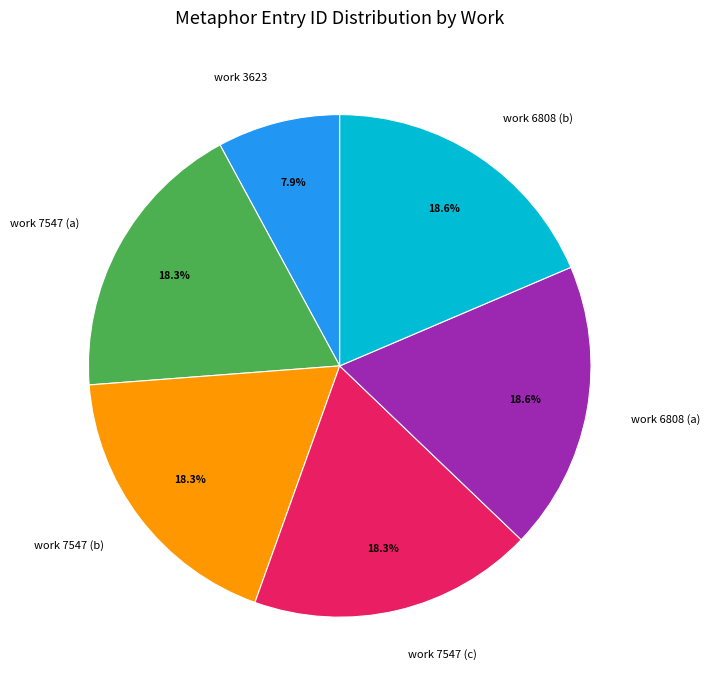

Approximately how many times larger is the value at work 3623 compared to work 7547 (a)?

0.4